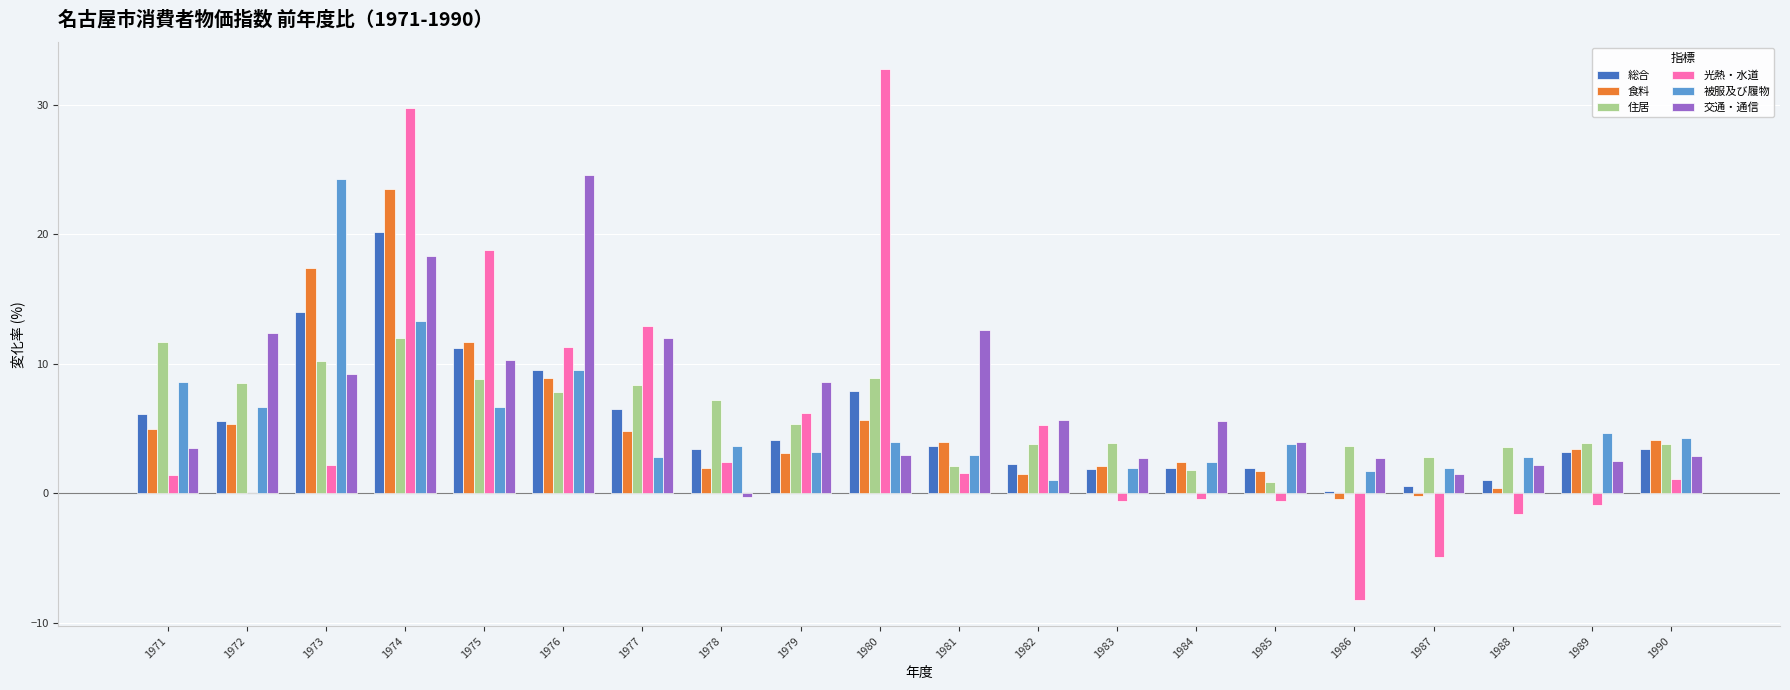

How many groups of bars are there?

20